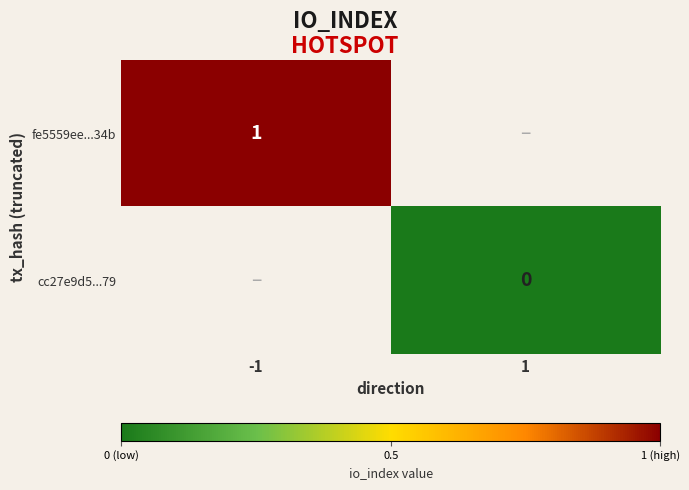

Is the value of cc27e9d5...79 at 1 greater than the value of fe5559ee...34b at -1?

No